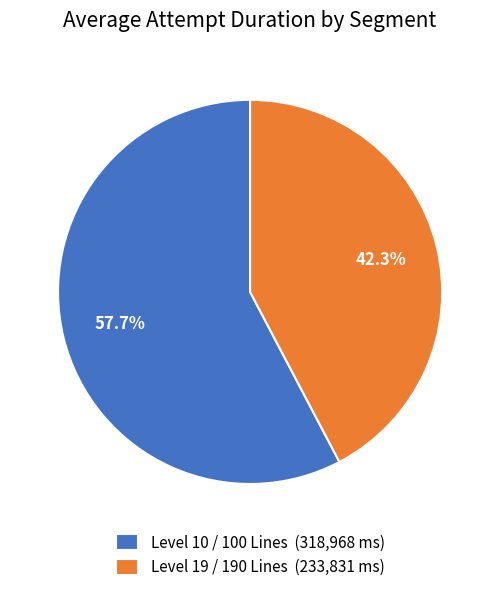

How many slices are in this pie chart?

2